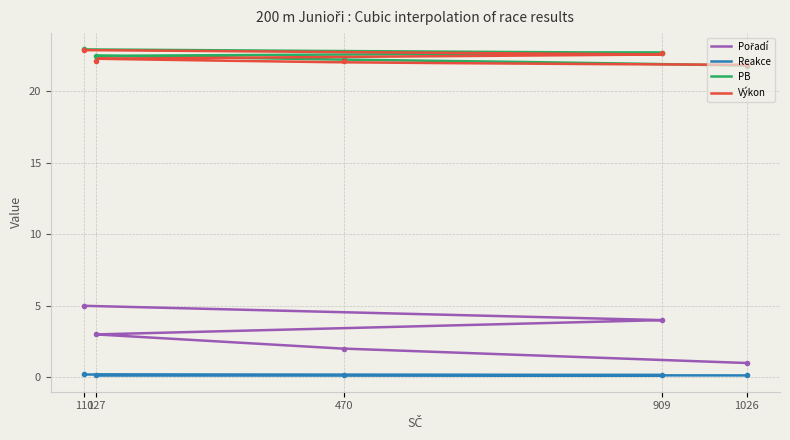

What is the difference between the highest and lowest values at 1026?

21.7